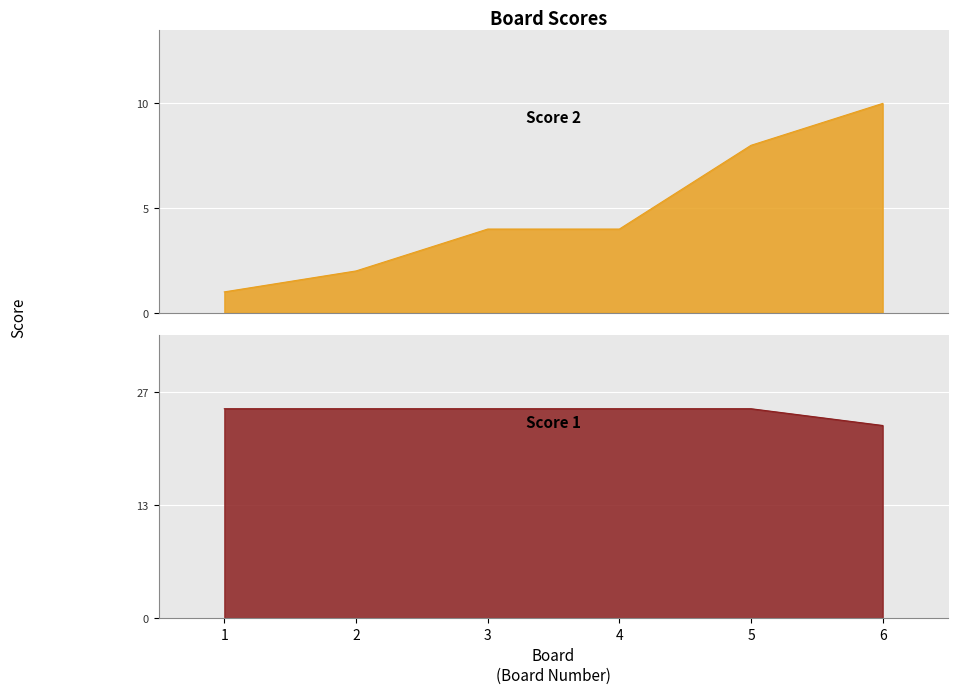

What is the value of the Score 2 point at the 3rd from the left?

4